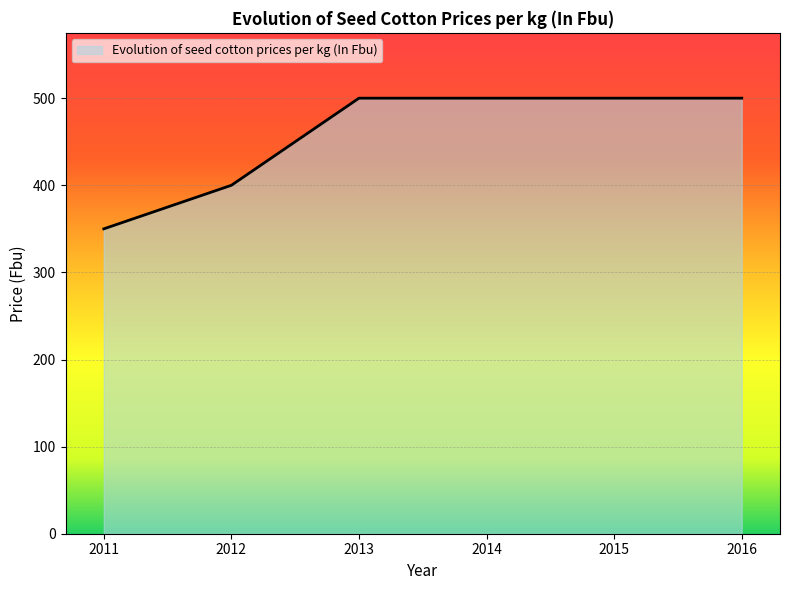

Reading left to right, list all the values displayed in this chart.

2011=350	2012=400	2013=500	2014=500	2015=500	2016=500